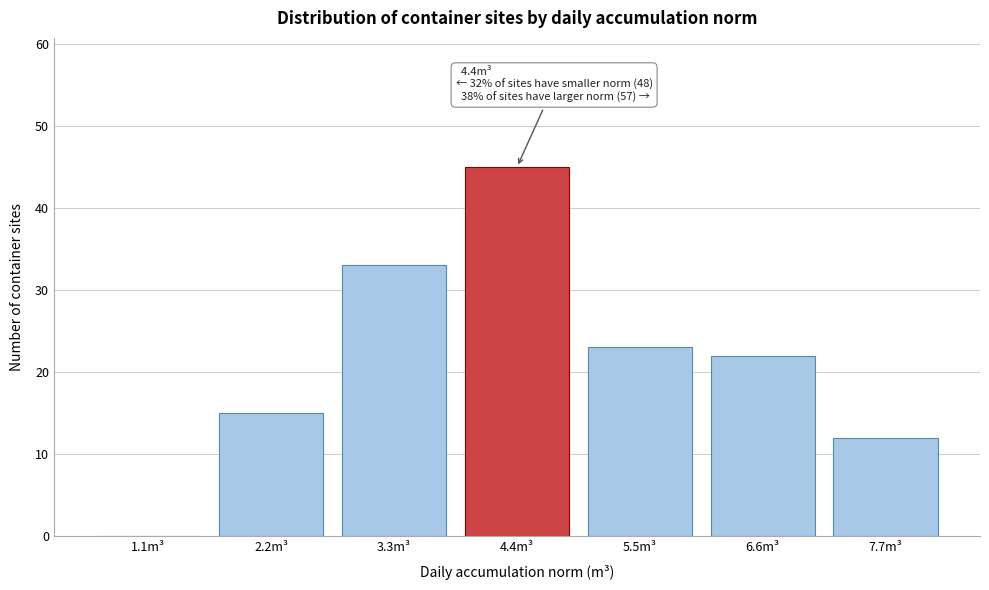

Reading left to right, list all the values displayed in this chart.

1.1m³=0	2.2m³=15	3.3m³=33	4.4m³=45	5.5m³=23	6.6m³=22	7.7m³=12